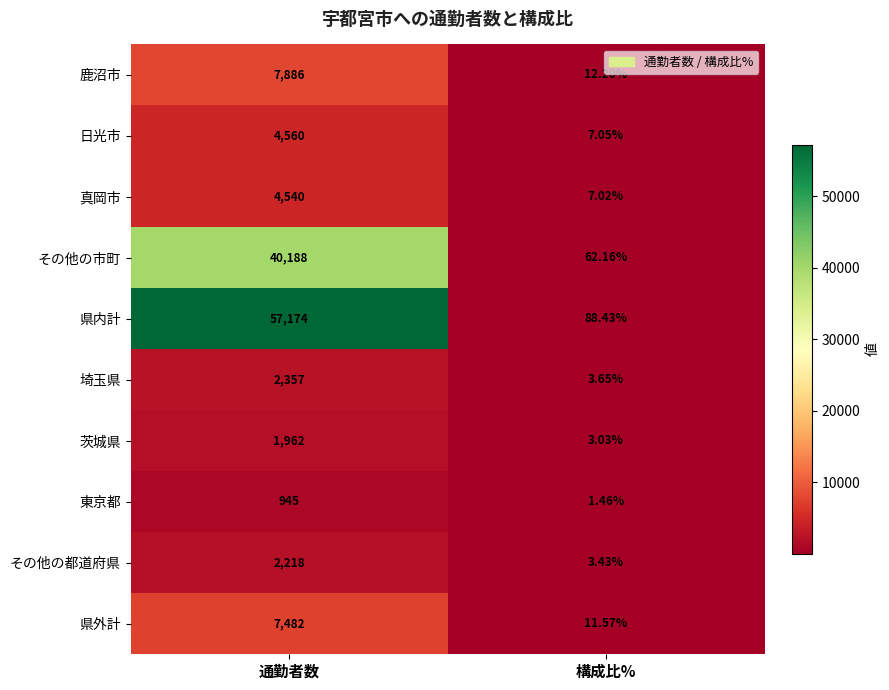

Rank the categories by その他の都道府県 value from highest to lowest.

通勤者数, 構成比%